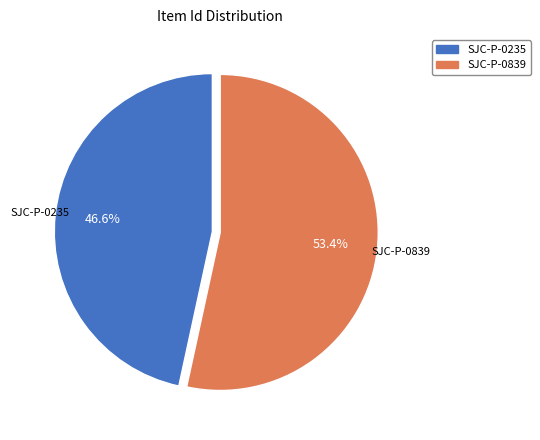

Combined, what portion of the pie is SJC-P-0839 and SJC-P-0235?

100.0%